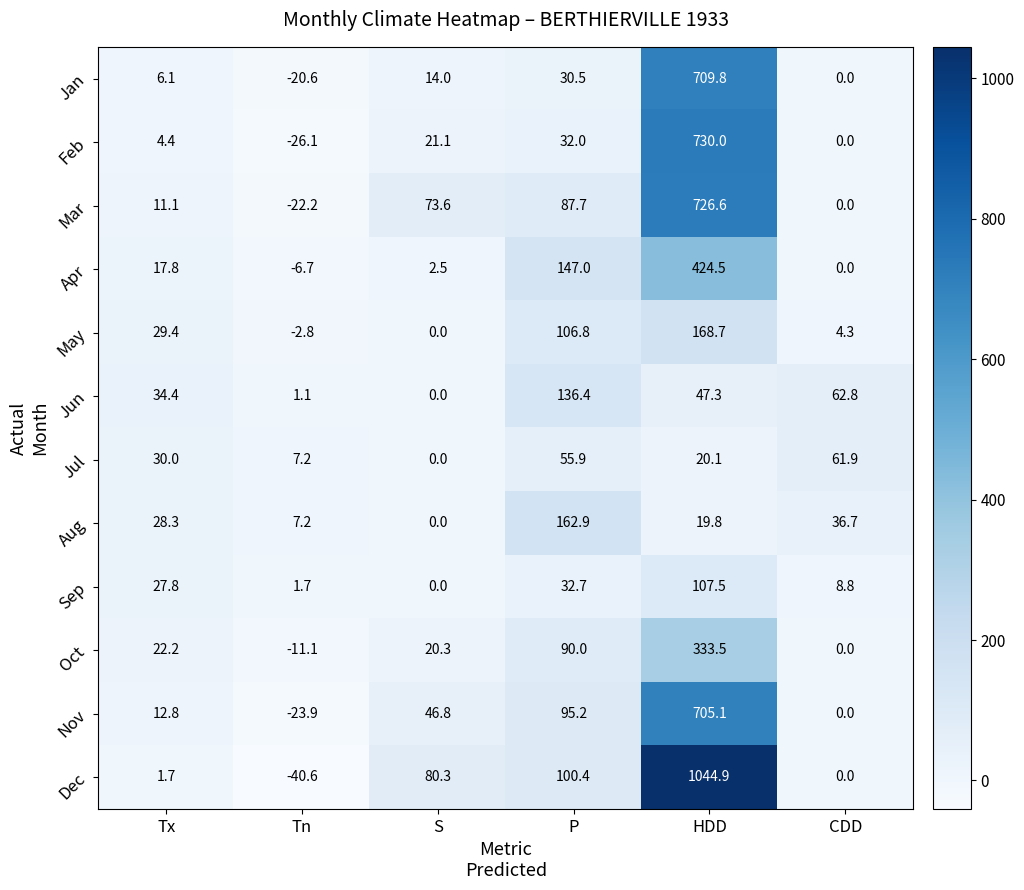

Rank the categories by Sep value from lowest to highest.

S, Tn, CDD, Tx, P, HDD